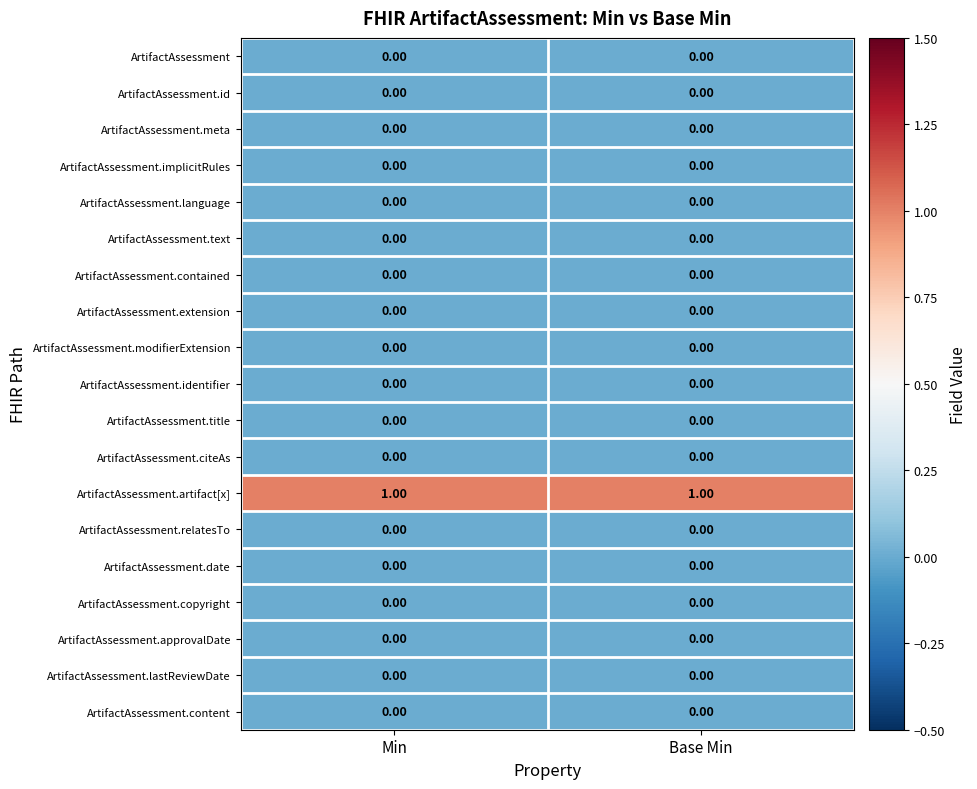

How many data points does each series have?

2